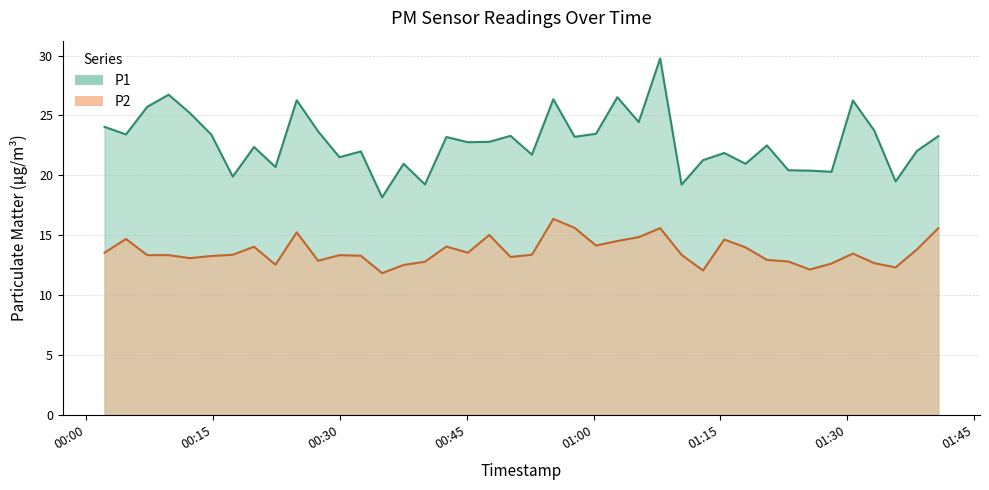

What is the minimum value for P1?

18.2